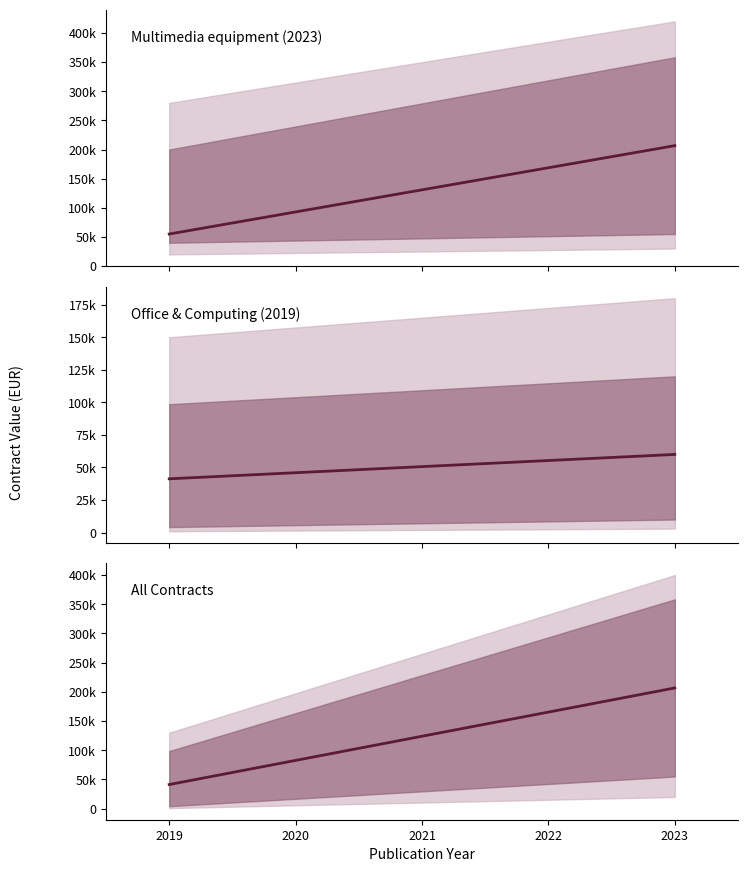

True or false: Office & Computing (2019) has more than 2 points higher than both neighbors.

False